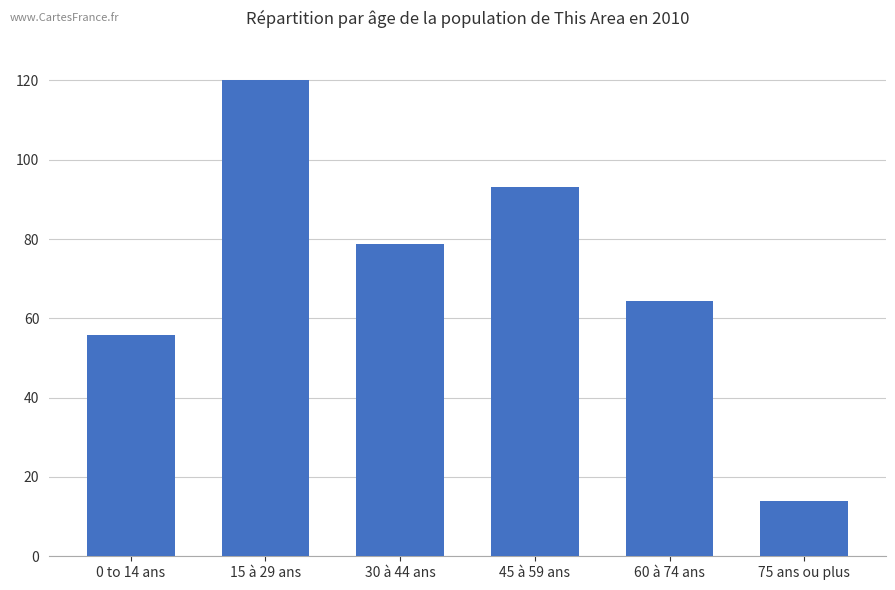

Between 75 ans ou plus and 15 à 29 ans, which is larger?

15 à 29 ans